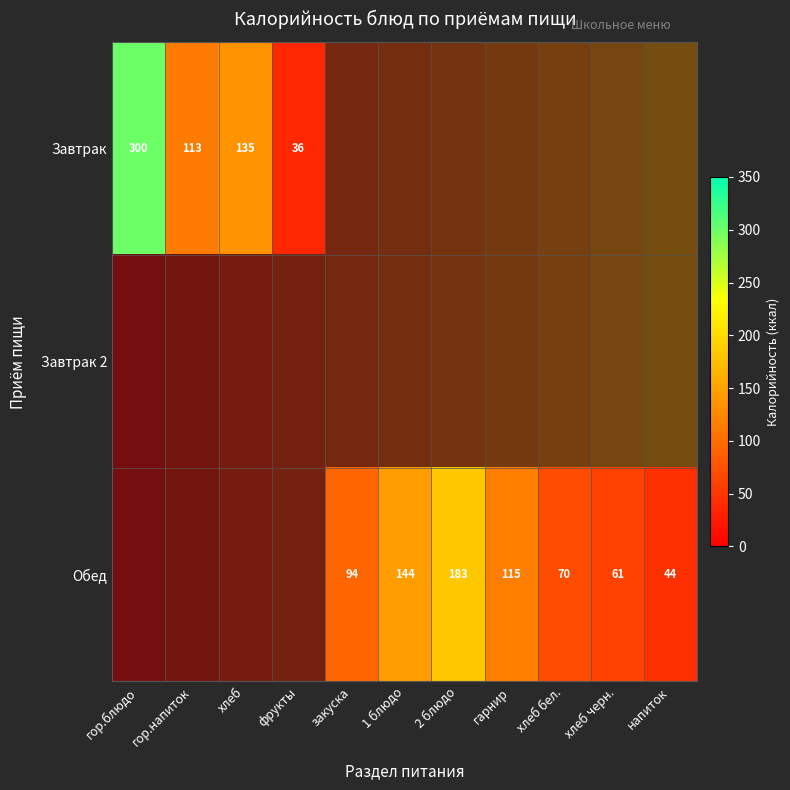

How many values in Обед are above zero?

7